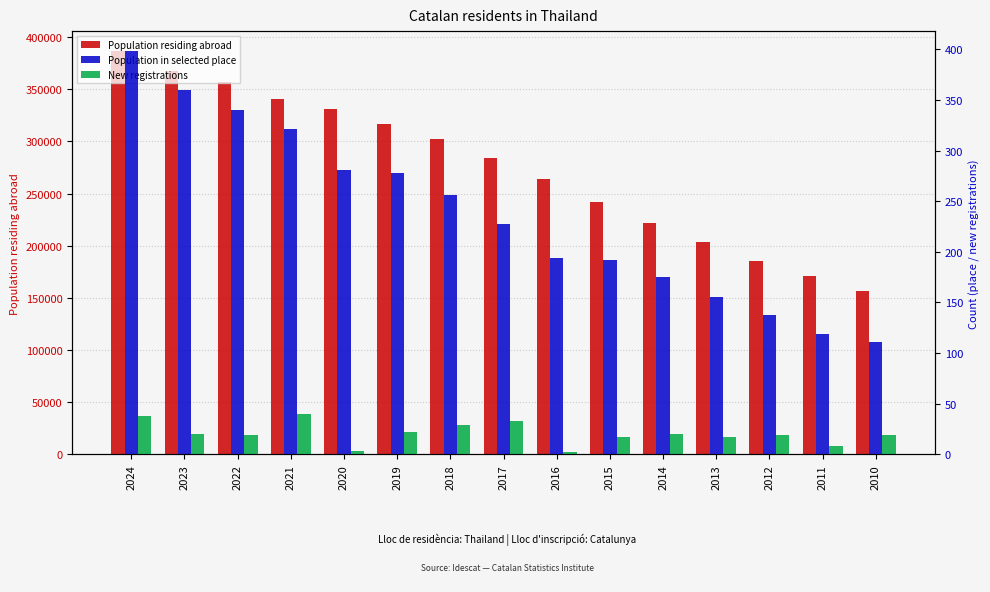

Reading left to right, transcribe all the data shown in this chart.

Population residing abroad: 2024=386486	2023=367367	2022=357011	2021=340514	2020=331189	2019=316599	2018=302525	2017=284374	2016=264034	2015=242070	2014=221444	2013=203250	2012=185848	2011=170909	2010=156400
Population in selected place: 2024=398	2023=360	2022=340	2021=321	2020=281	2019=278	2018=256	2017=227	2016=194	2015=192	2014=175	2013=155	2012=138	2011=119	2010=111
New registrations: 2024=38	2023=20	2022=19	2021=40	2020=3	2019=22	2018=29	2017=33	2016=2	2015=17	2014=20	2013=17	2012=19	2011=8	2010=19